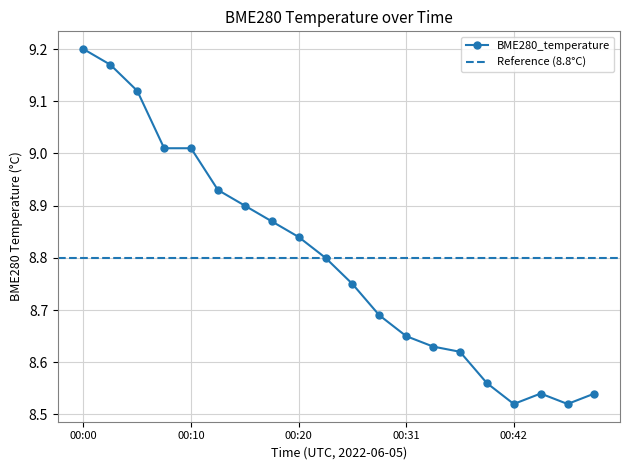

What is the change in value from 00:13 to 00:39?

-0.4